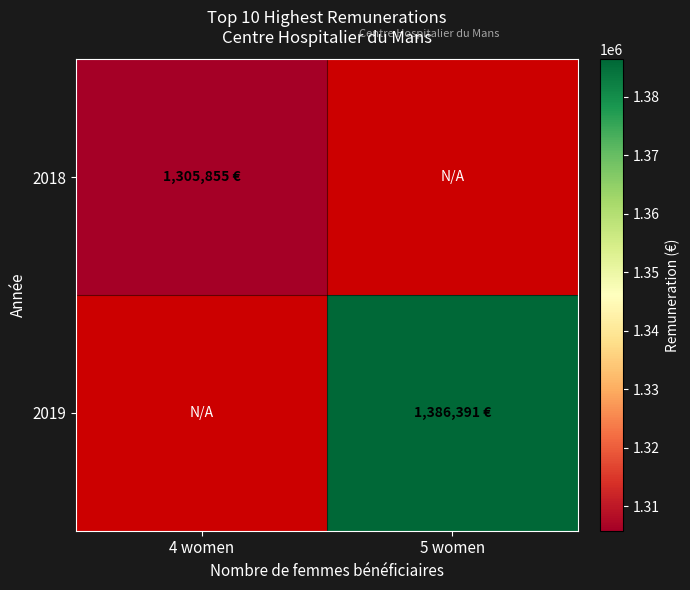

Rank the categories by 2019 value from highest to lowest.

4 women, 5 women